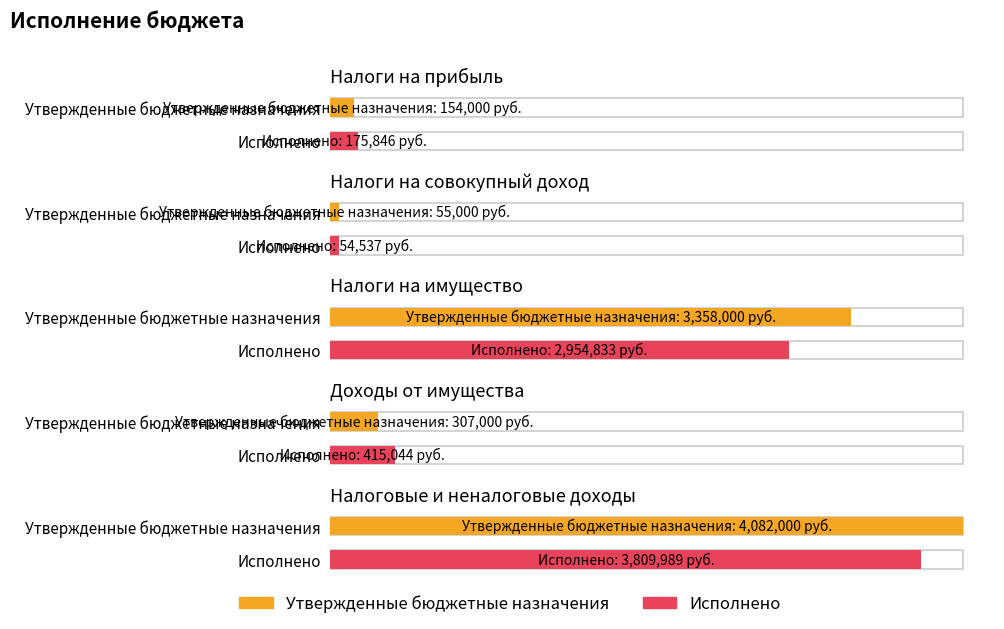

Which category has the lowest value across all series?

Налоги на совокупный доход